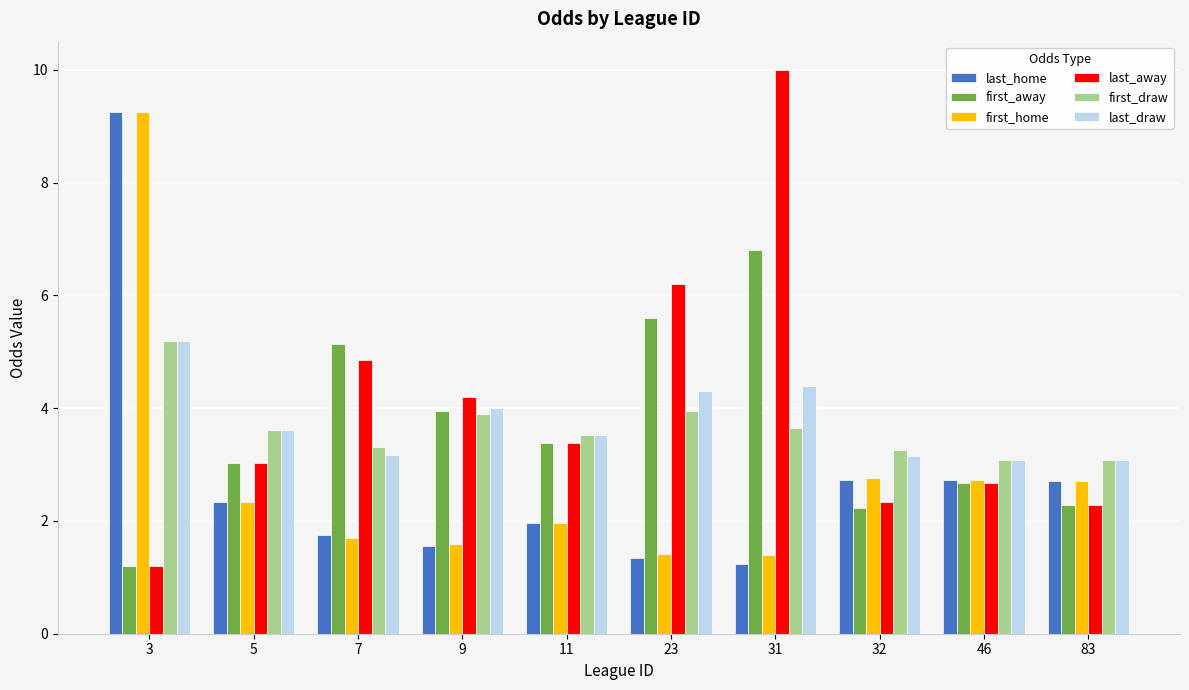

What is the approximate value of first_draw at 83?

3.1